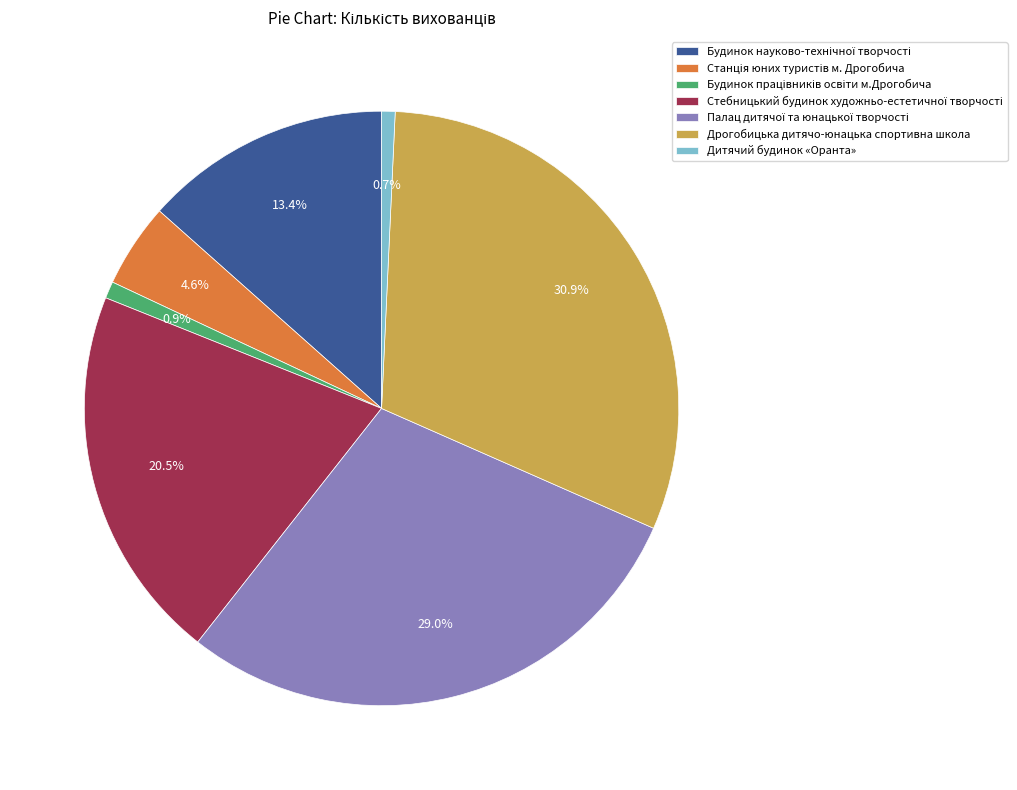

Which slice is the largest?

Дрогобицька дитячо-юнацька спортивна школа